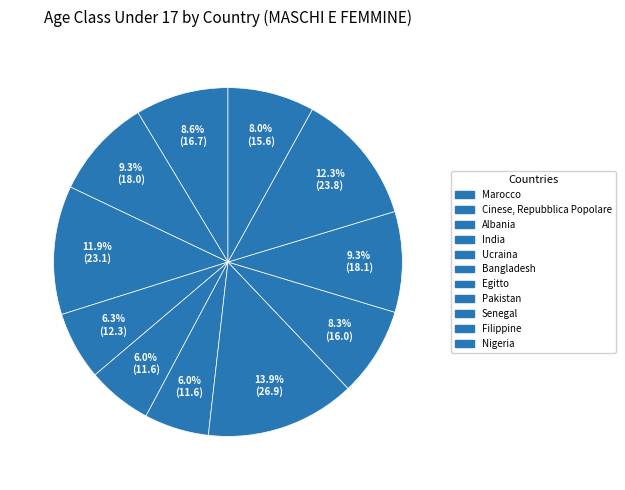

Is there a majority slice in this chart?

No